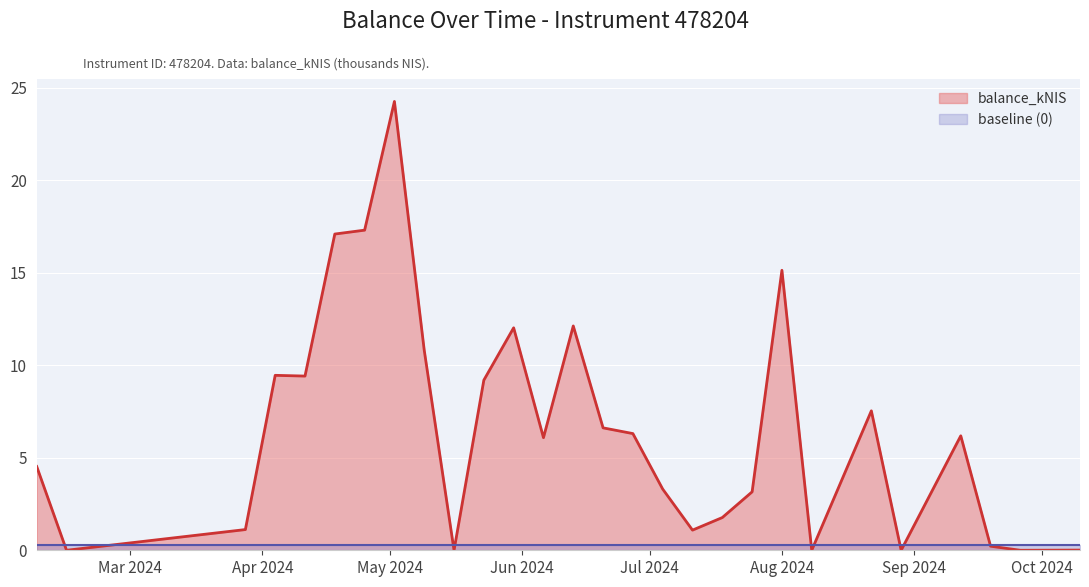

What is the average value?

6.6